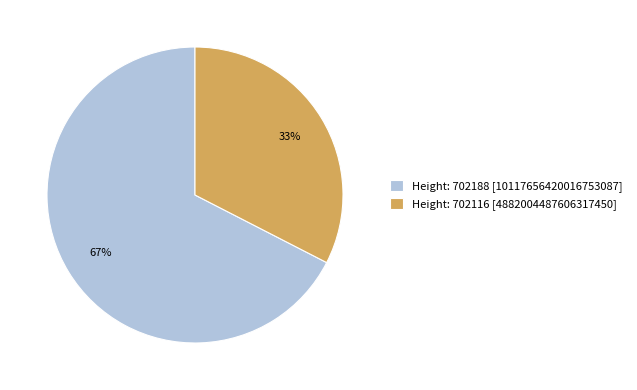

Which slice is the smallest?

Height: 702116 [4882004487606317450]